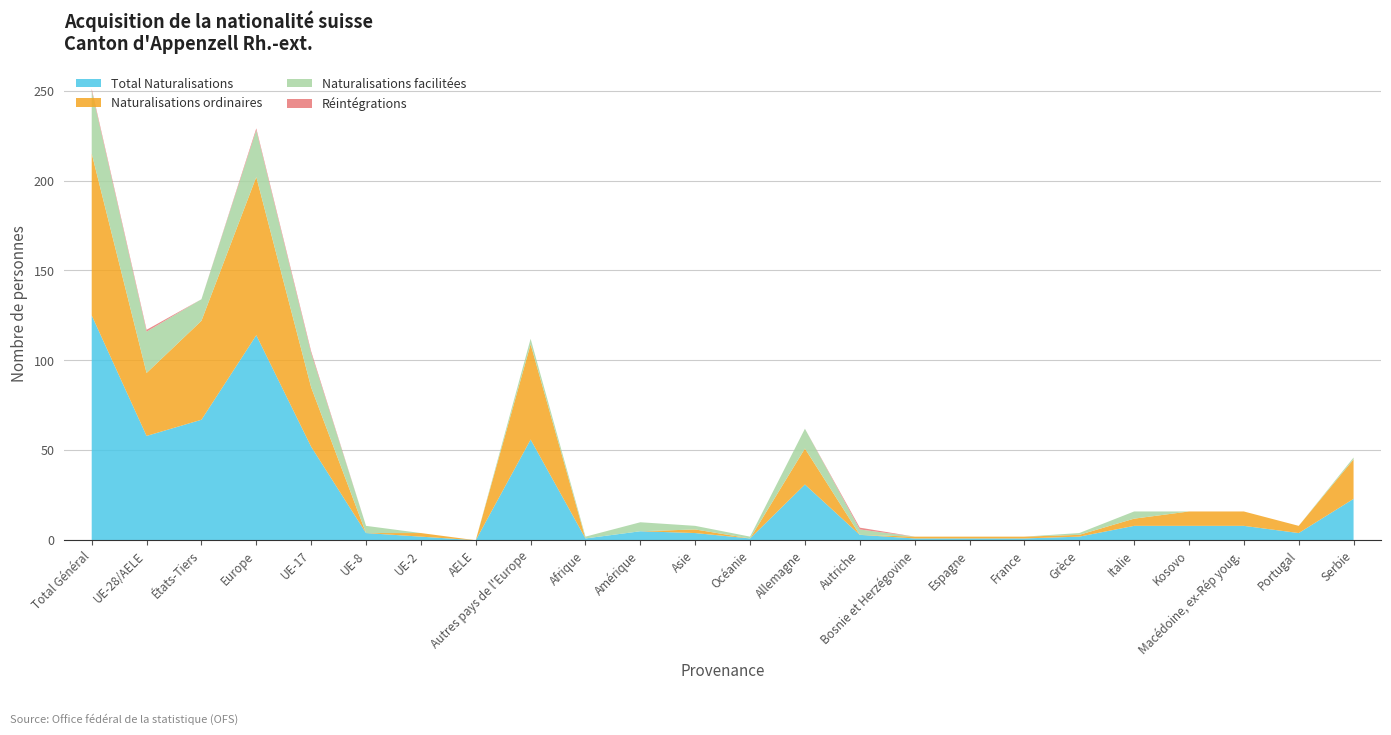

Reading left to right, what are all the values shown in this chart?

Total Naturalisations: Total Général=125	UE-28/AELE=58	États-Tiers=67	Europe=114	UE-17=52	UE-8=4	UE-2=2	AELE=0	Autres pays de l'Europe=56	Afrique=1	Amérique=5	Asie=4	Océanie=1	Allemagne=31	Autriche=3	Bosnie et Herzégovine=1	Espagne=1	France=1	Grèce=2	Italie=8	Kosovo=8	Macédoine, ex-Rép youg.=8	Portugal=4	Serbie=23
Naturalisations ordinaires: Total Général=90	UE-28/AELE=35	États-Tiers=55	Europe=88	UE-17=33	UE-8=0	UE-2=2	AELE=0	Autres pays de l'Europe=53	Afrique=0	Amérique=0	Asie=2	Océanie=0	Allemagne=20	Autriche=0	Bosnie et Herzégovine=1	Espagne=1	France=1	Grèce=1	Italie=4	Kosovo=8	Macédoine, ex-Rép youg.=8	Portugal=4	Serbie=22
Naturalisations facilitées: Total Général=35	UE-28/AELE=23	États-Tiers=12	Europe=26	UE-17=19	UE-8=4	UE-2=0	AELE=0	Autres pays de l'Europe=3	Afrique=1	Amérique=5	Asie=2	Océanie=1	Allemagne=11	Autriche=3	Bosnie et Herzégovine=0	Espagne=0	France=0	Grèce=1	Italie=4	Kosovo=0	Macédoine, ex-Rép youg.=0	Portugal=0	Serbie=1
Réintégrations: Total Général=1	UE-28/AELE=1	États-Tiers=0	Europe=1	UE-17=1	UE-8=0	UE-2=0	AELE=0	Autres pays de l'Europe=0	Afrique=0	Amérique=0	Asie=0	Océanie=0	Allemagne=0	Autriche=1	Bosnie et Herzégovine=0	Espagne=0	France=0	Grèce=0	Italie=0	Kosovo=0	Macédoine, ex-Rép youg.=0	Portugal=0	Serbie=0